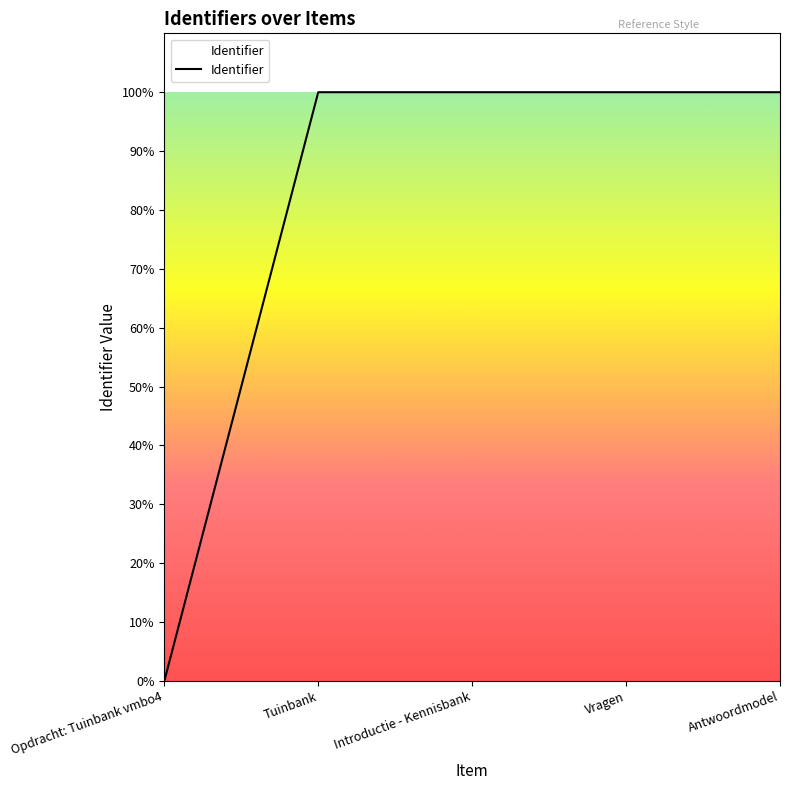

Rank the categories by value from lowest to highest.

Opdracht: Tuinbank vmbo4, Tuinbank, Introductie - Kennisbank, Vragen, Antwoordmodel